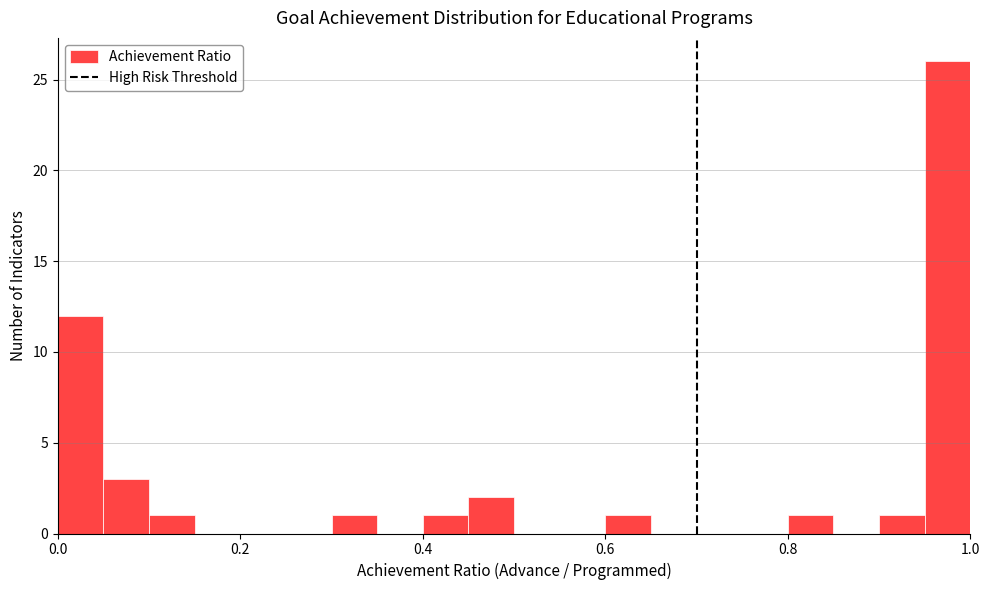

Read against the x-axis, roughly where is the centre of the tallest bar?

0.98